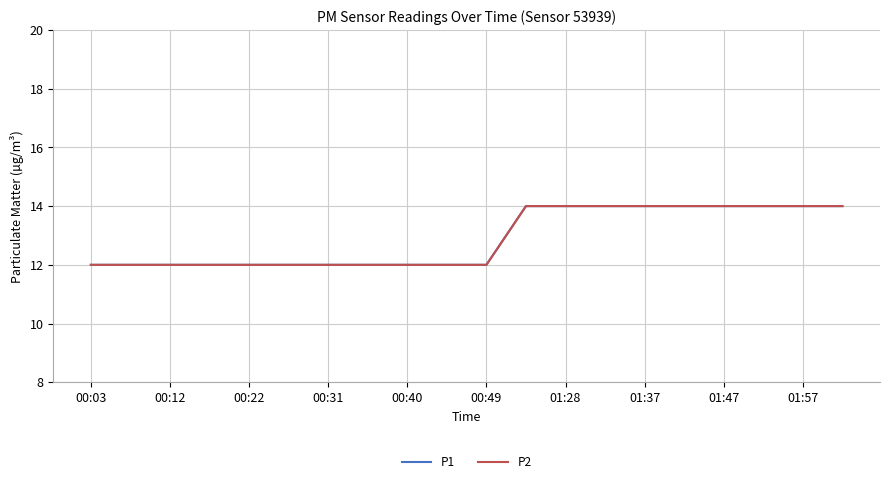

True or false: P2 has more than 0 points higher than both neighbors.

False